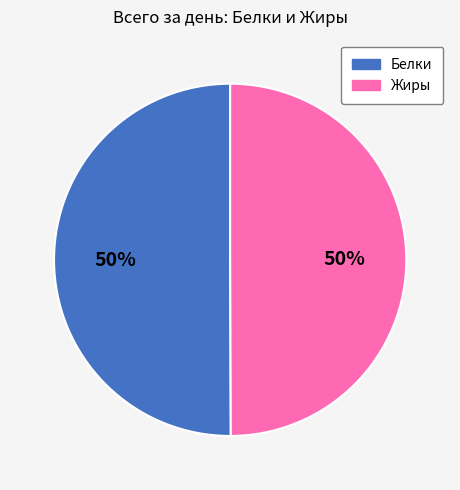

To the nearest percent, what is the average slice percentage?

50%